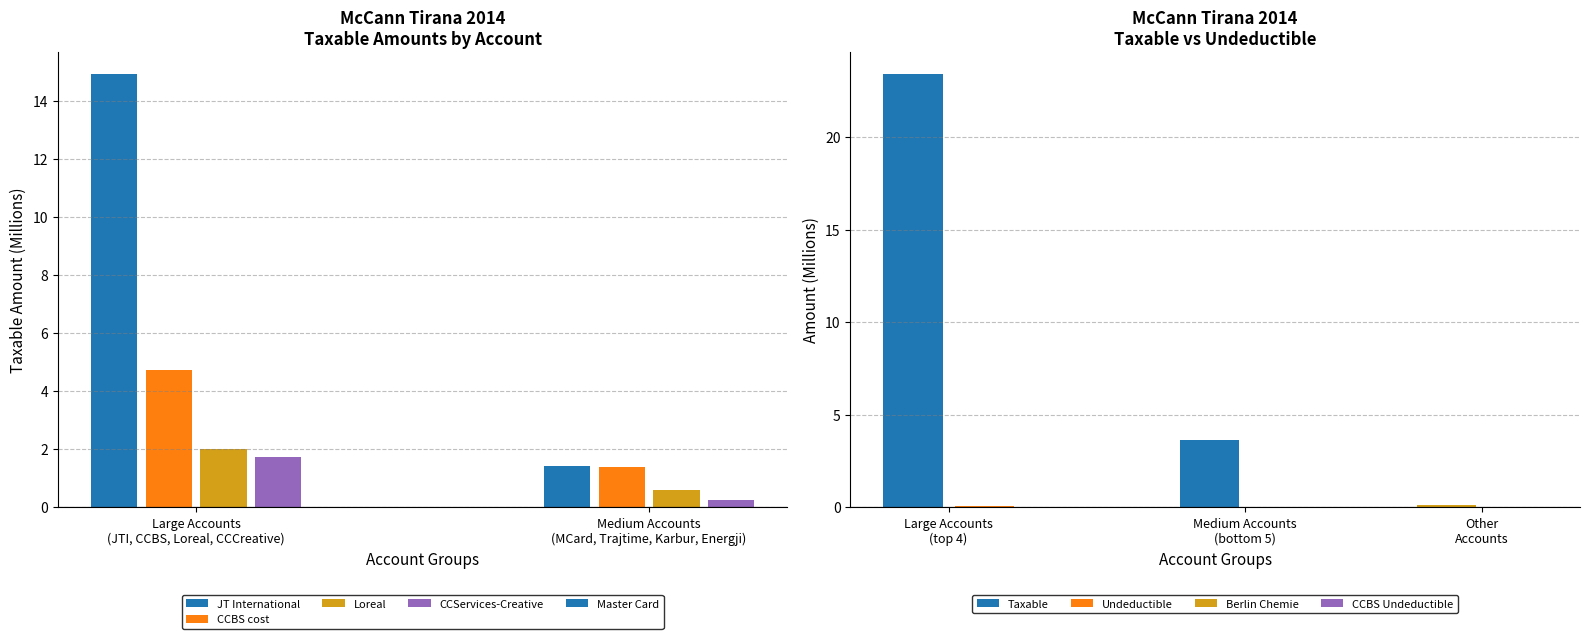

What is the difference between the maximum and minimum values in the Undeductible series?

0.1